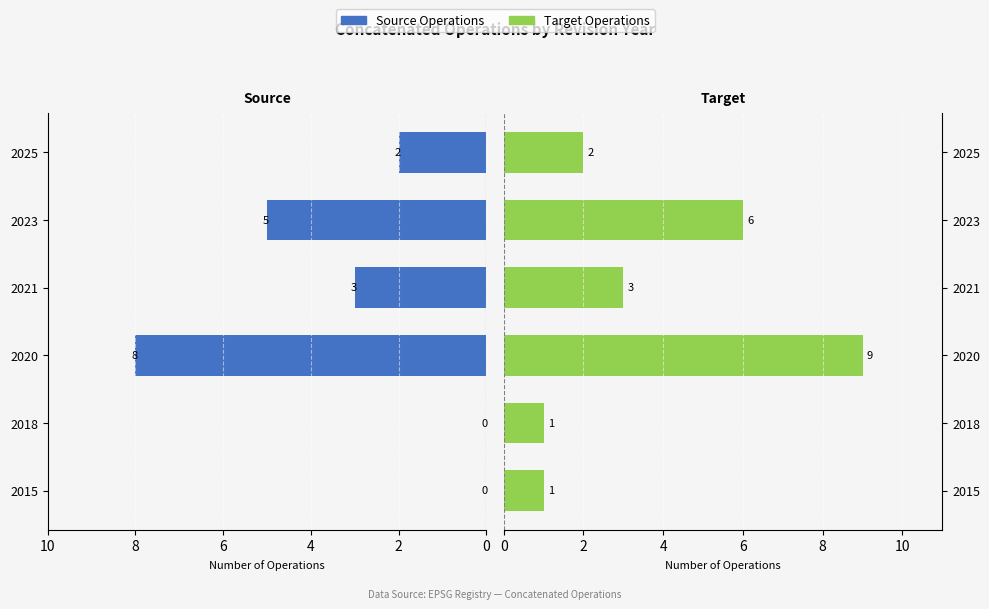

What are all the series names shown in the legend?

Source Operations, Target Operations